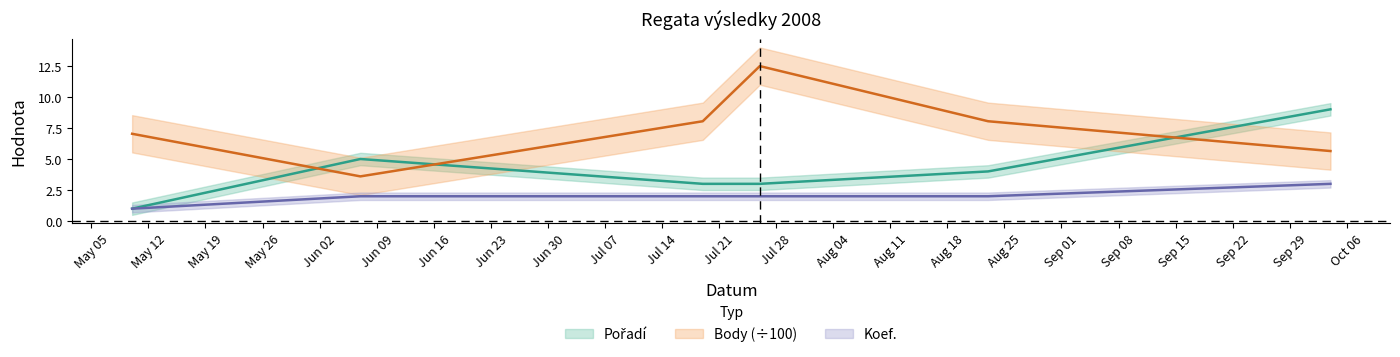

What is the sum of the Body values at 2008-08-23 and 2008-06-07?

11.6